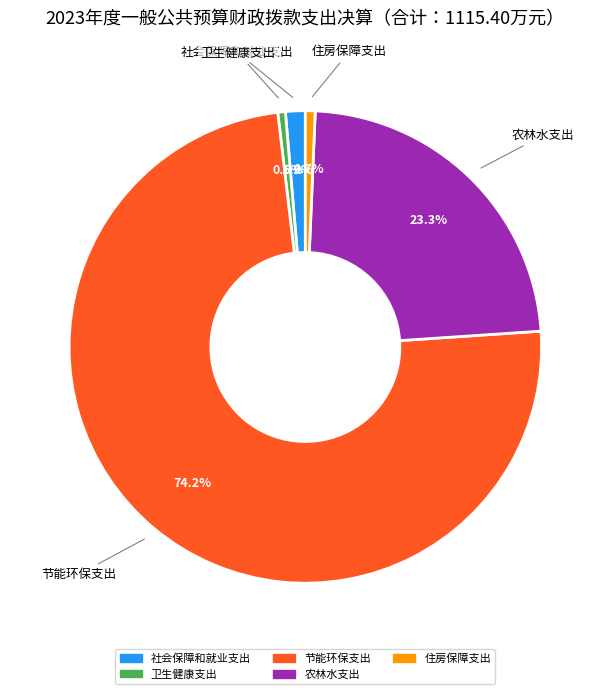

To the nearest percent, what is the combined percentage of 农林水支出 and 卫生健康支出?

24%